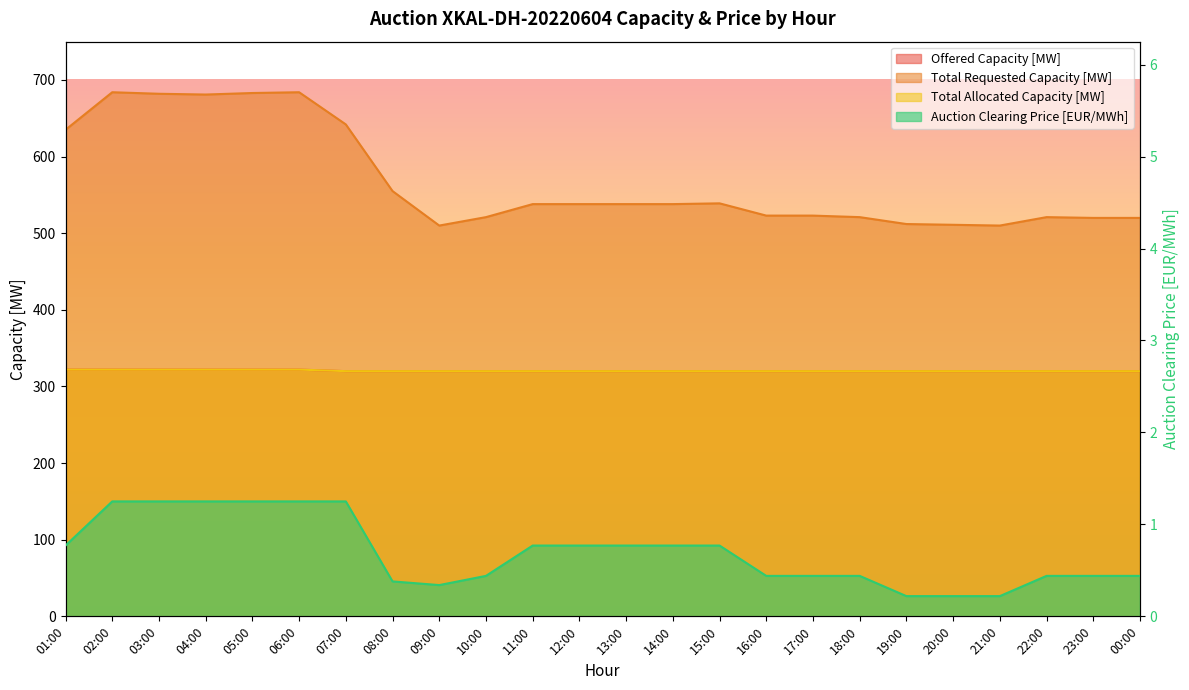

True or false: Auction Clearing Price [EUR/MWh] has a value of 1.2 at 03:00.

True